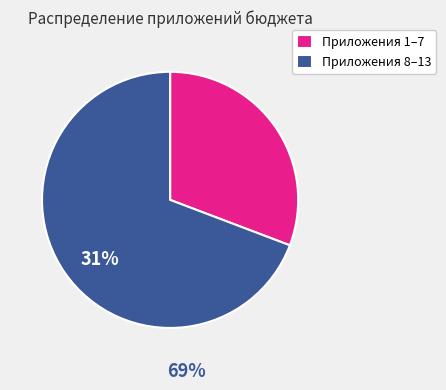

How many slices are in this pie chart?

2